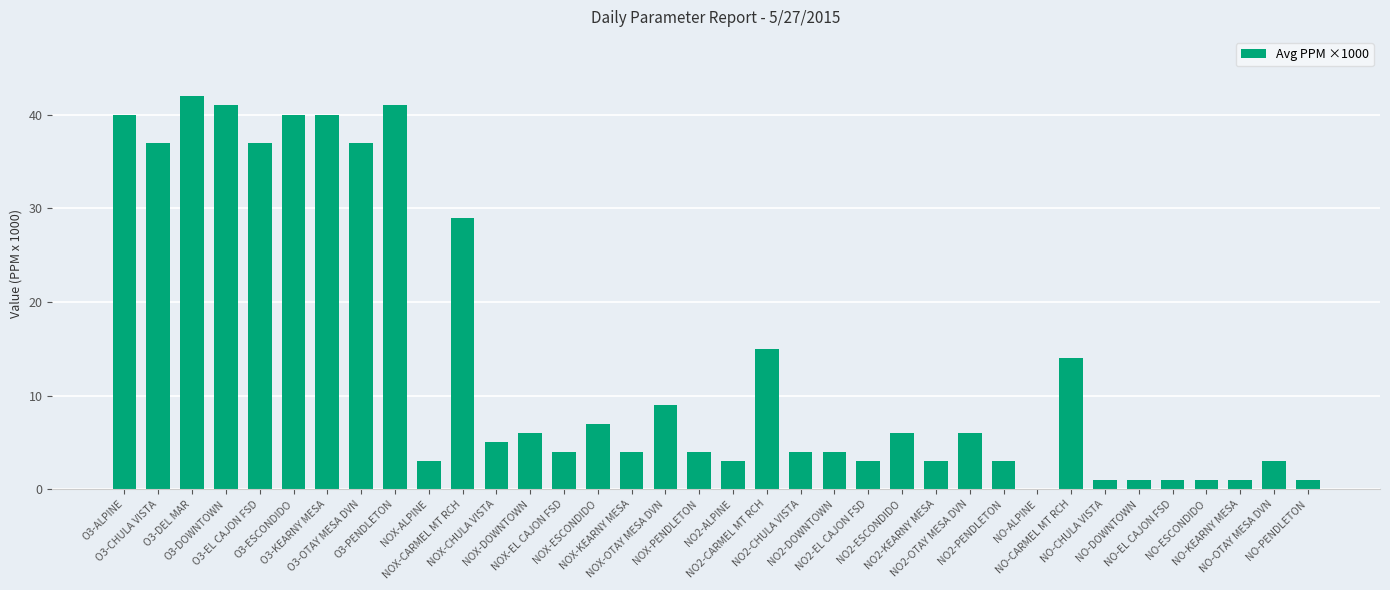

What is the approximate value at O3-DEL MAR, to the nearest 5?

40